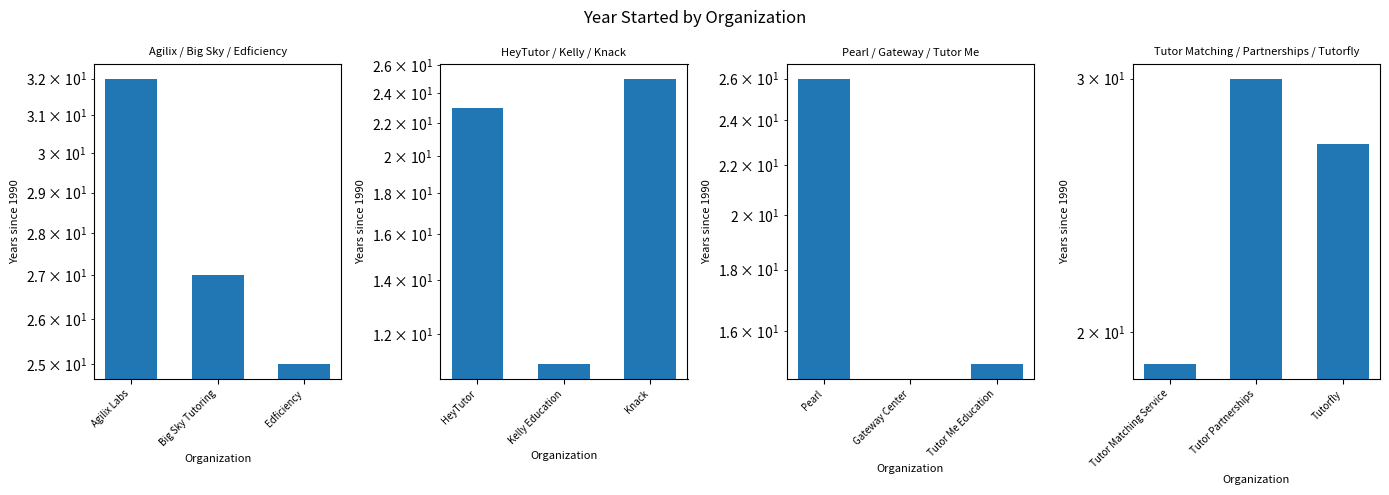

What are all the series names shown in the legend?

Agilix / Big Sky / Edficiency, HeyTutor / Kelly / Knack, Pearl / Gateway / Tutor Me, Tutor Matching / Partnerships / Tutorfly